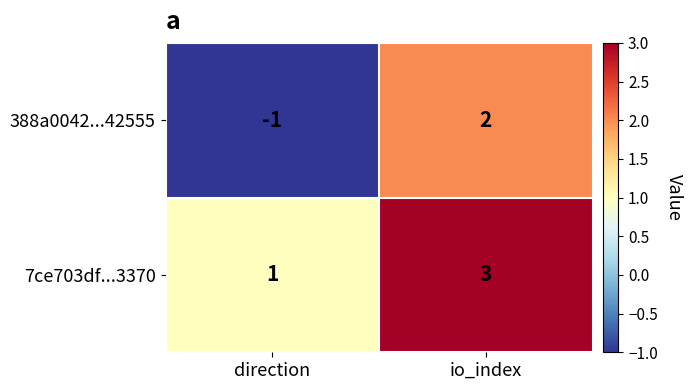

What is the spread (max minus min) of values at direction?

2